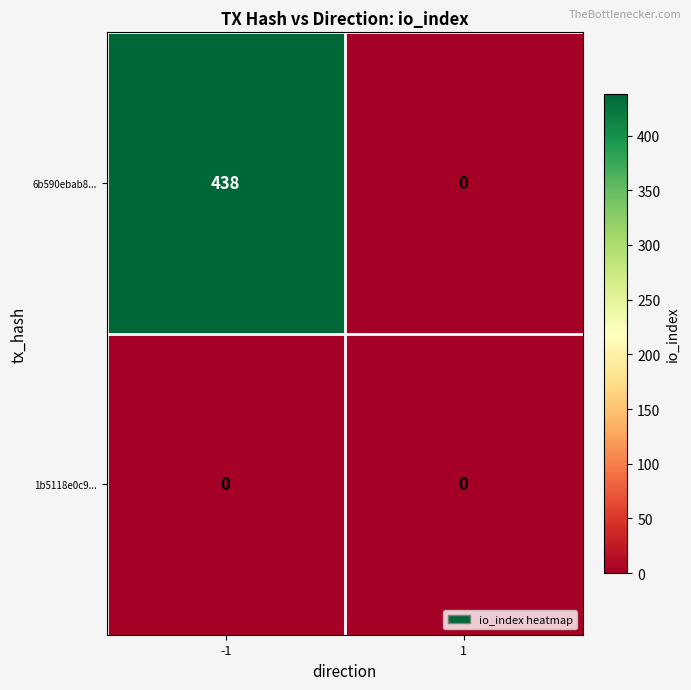

What is the average value of the 6b590ebab8... series?

219